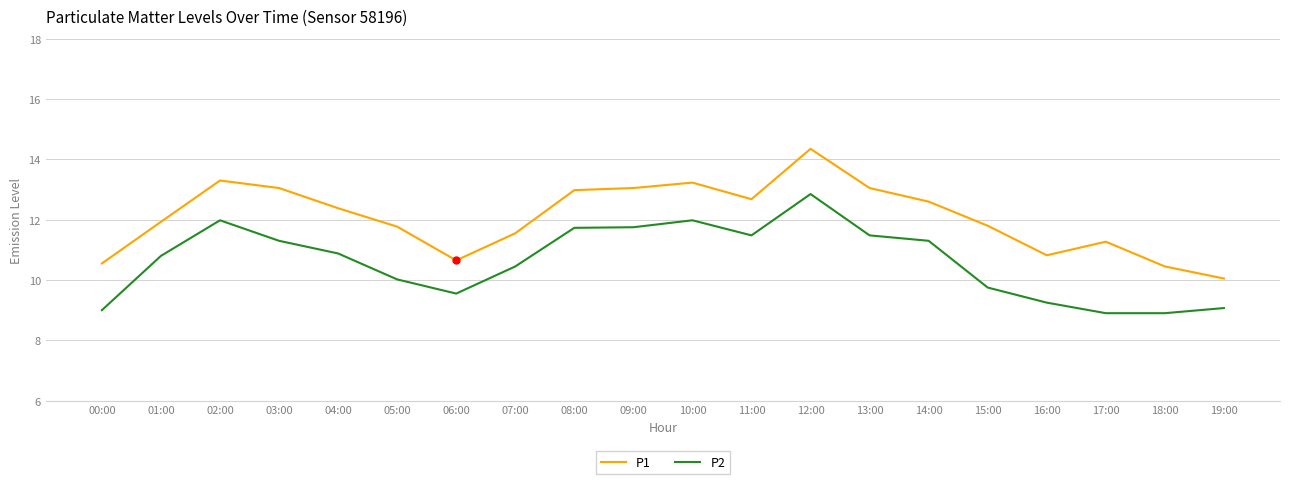

Rank the series by their maximum value, from lowest to highest.

P2, P1